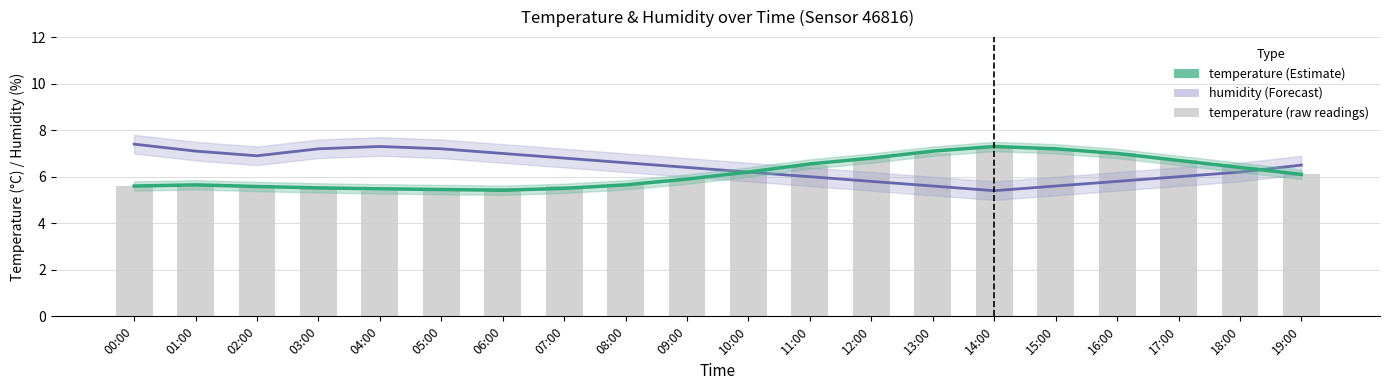

Which series changed the most between 07:00 and 19:00?

temperature